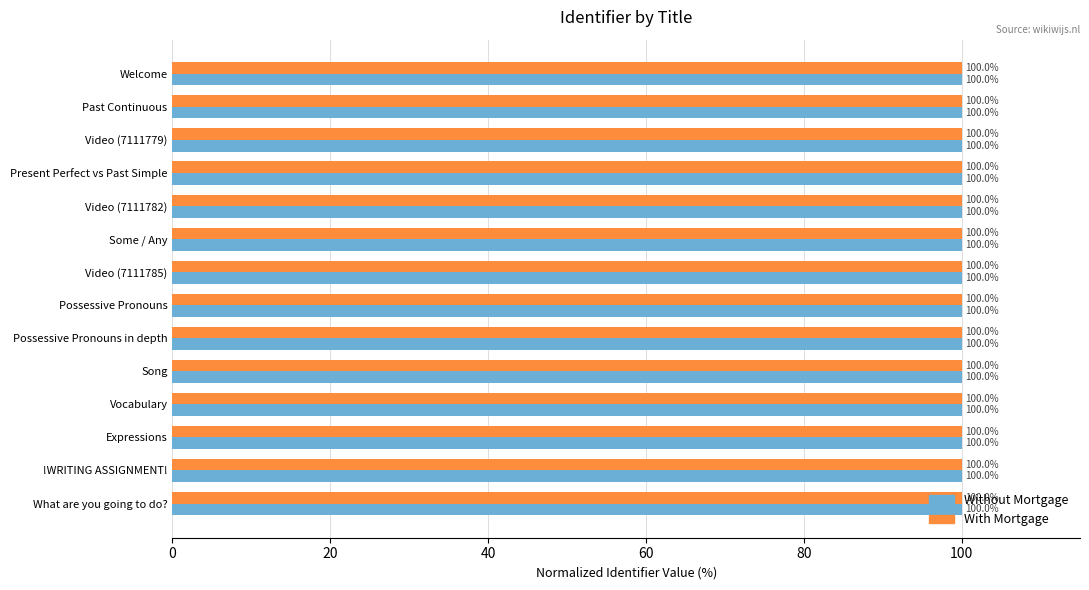

What is the minimum value shown in the chart?

100.0